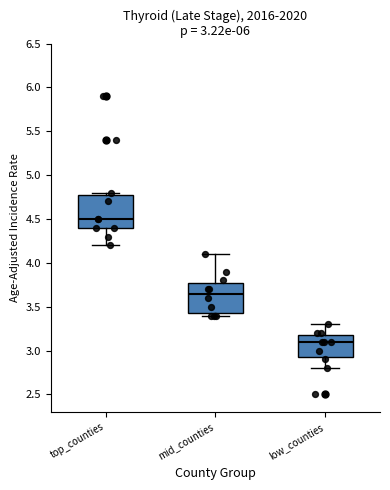

Which box has the highest median line?

top_counties